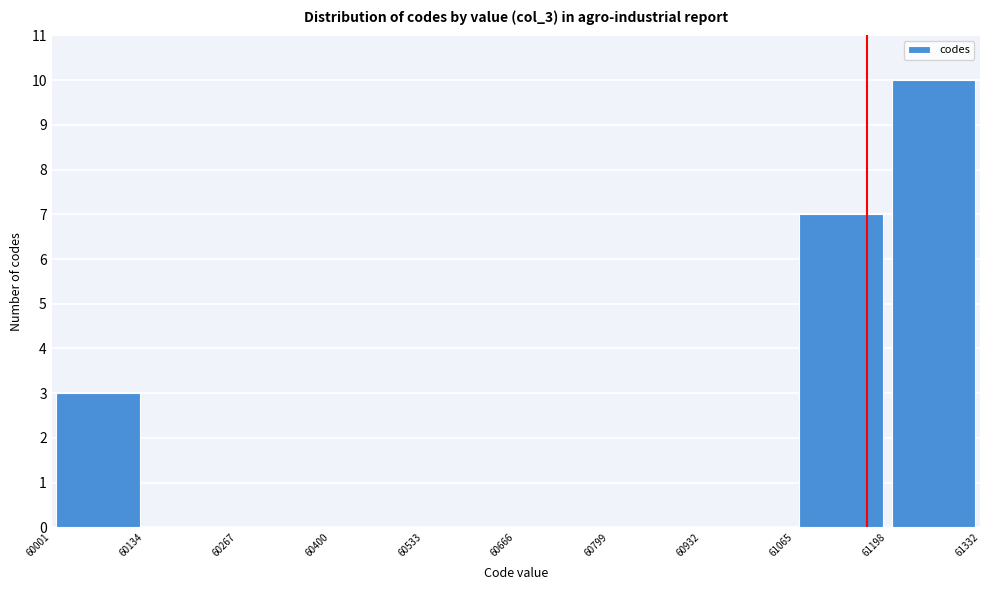

Reading left to right, transcribe this chart: for each bar, give the range it covers on the x-axis and its height. The values are not printed on the chart, so give them approximately, as read against the axis.

60001 to 60134: 3
60134 to 60267: 0
60267 to 60400: 0
60400 to 60533: 0
60533 to 60666: 0
60666 to 60799: 0
60799 to 60932: 0
60932 to 61065: 0
61065 to 61198: 7
61198 to 61332: 10